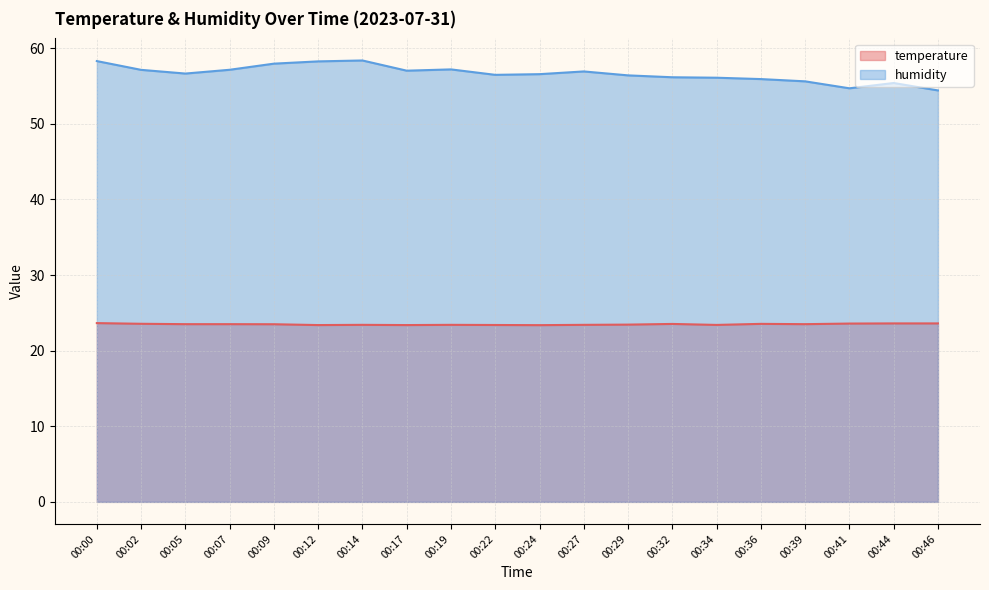

The humidity series shows 34.9 at 00:46. True or false?

False